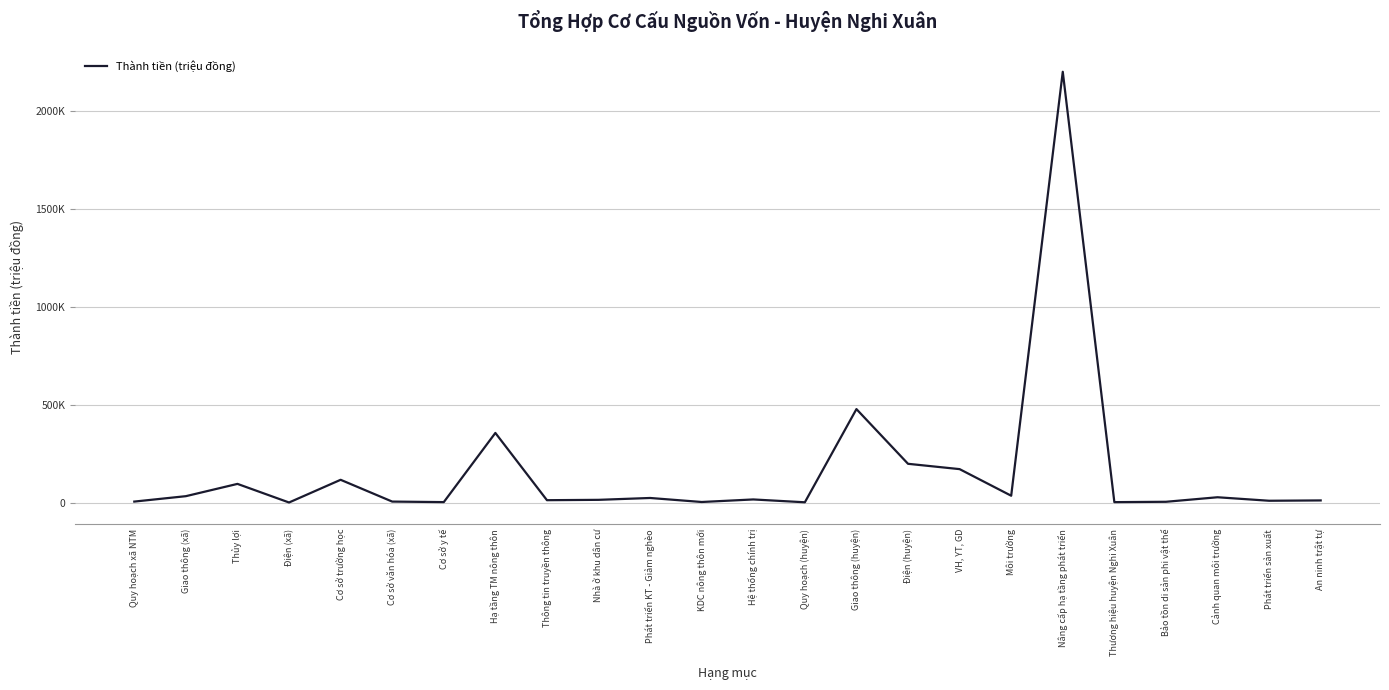

True or false: the data shows 2201966 at Nâng cấp hạ tầng phát triển.

True